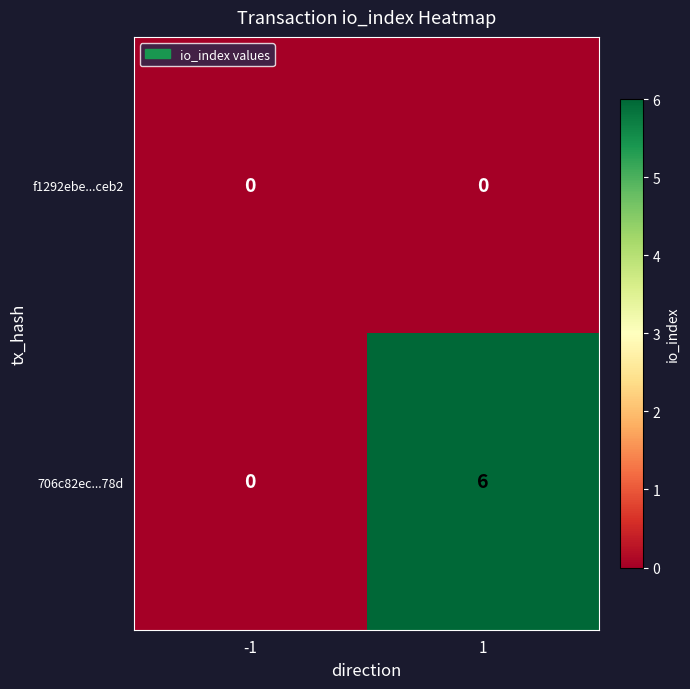

Reading left to right, what are all the values shown in this chart?

f1292ebe...ceb2: -1=0	1=0
706c82ec...78d: -1=0	1=6